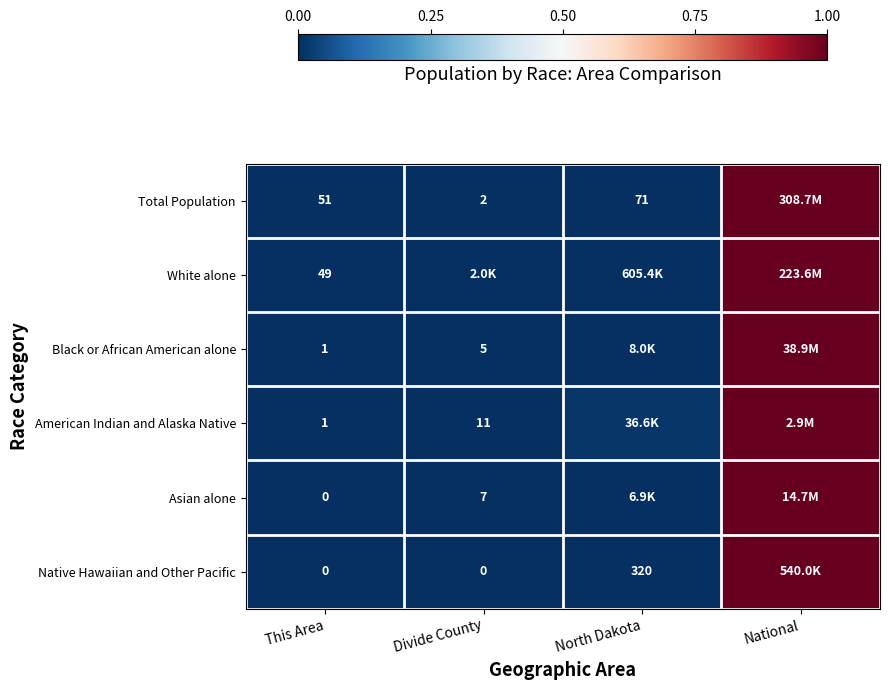

List the labels in order of Native Hawaiian and Other Pacific value, largest first.

National, North Dakota, This Area, Divide County